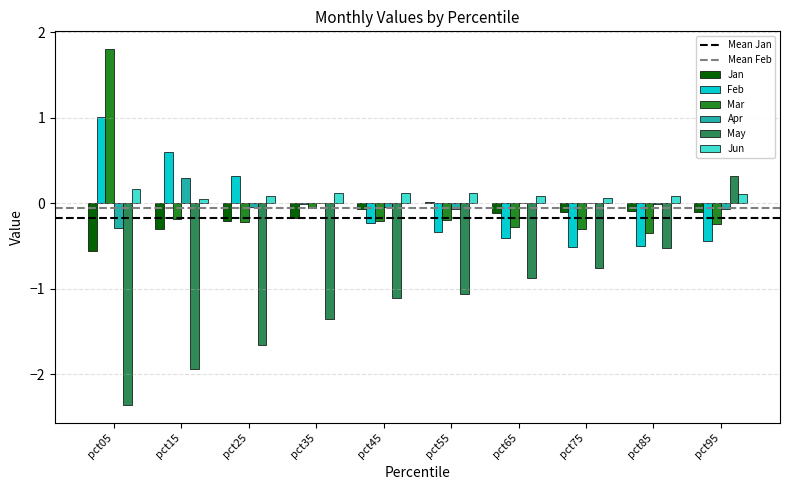

Is the value of Jun at pct35 greater than the value of Mar at pct65?

Yes